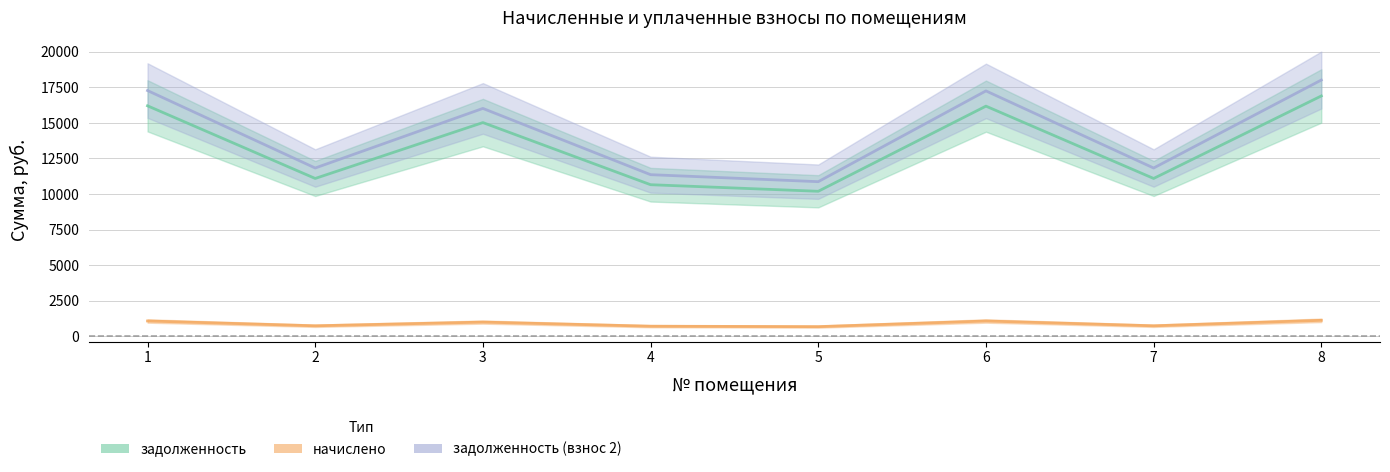

What is the value of the задолженность point at the 2nd from the left?

11093.8